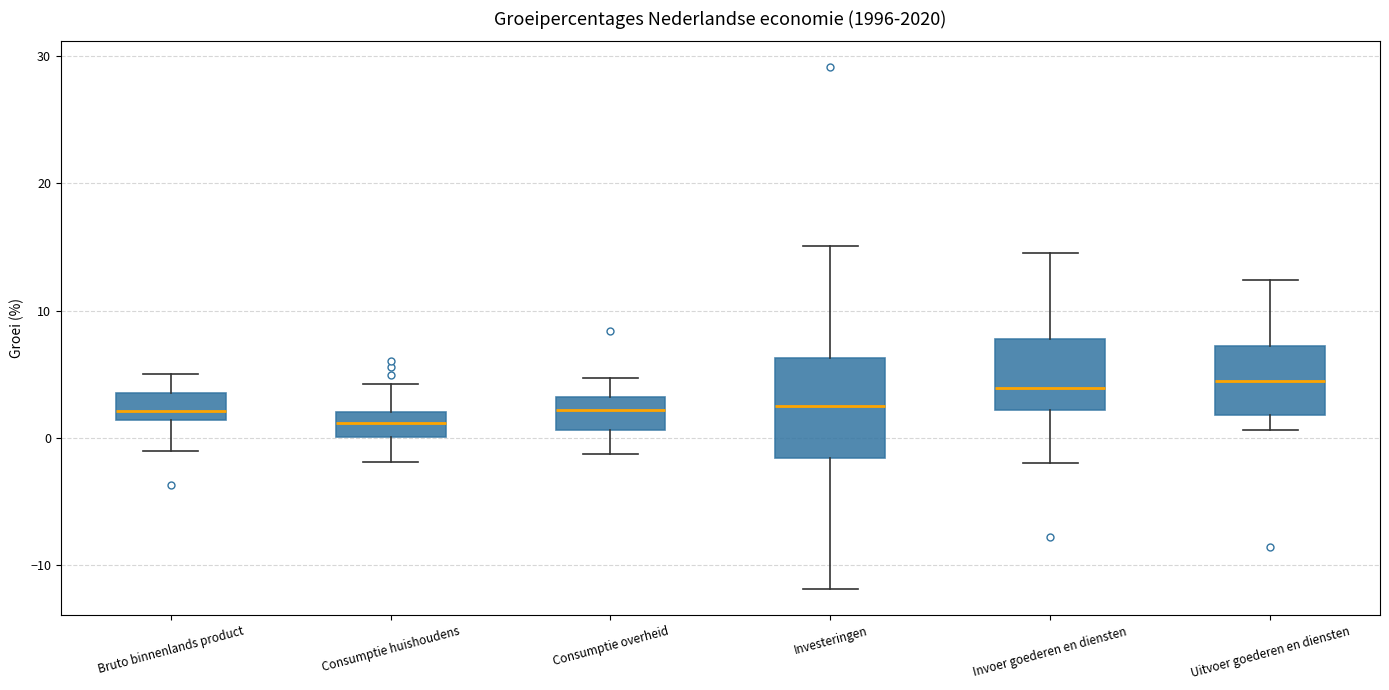

Reading left to right, transcribe this box plot: for each box, give where its median line is, the range the box spans, and where its two whiskers end, as read against the y-axis. The values are not printed on the chart, so give them approximately, as read against the axis.

Bruto binnenlands product: median 2, box 1 to 4, whiskers -1 to 5
Consumptie huishoudens: median 1, box 0 to 2, whiskers -2 to 4
Consumptie overheid: median 2, box 1 to 3, whiskers -1 to 5
Investeringen: median 3, box -2 to 6, whiskers -12 to 15
Invoer goederen en diensten: median 4, box 2 to 8, whiskers -2 to 15
Uitvoer goederen en diensten: median 5, box 2 to 7, whiskers 1 to 12